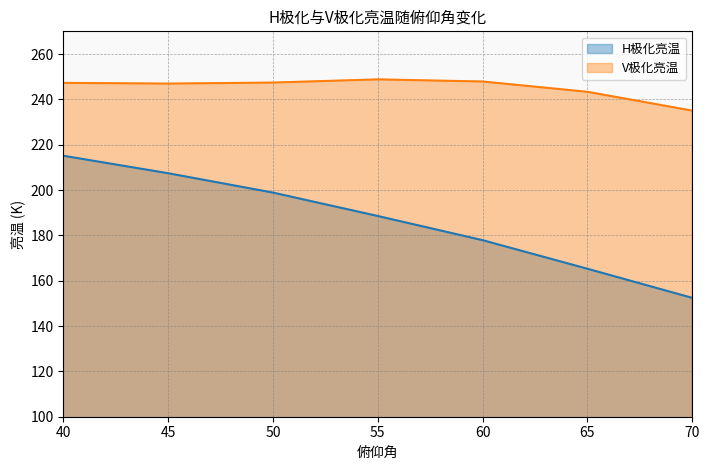

What is the difference between the second highest and minimum values in the V极化亮温 series?

12.8